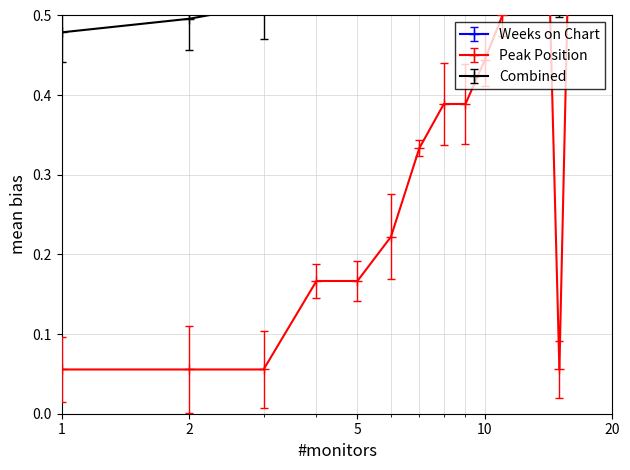

Reading right to left, extract all data points from this chart.

Weeks on Chart: 20=0.9	19=1.0	18=0.9	17=0.9	16=1.0	15=1.0	14=1.0	13=0.9	12=1.0	11=1.0	10=1.0	9=0.9	8=1.0	7=0.9	6=1.0	5=1.0	4=1.0	3=1.0	2=0.9	1=0.9
Peak Position: 20=0.7	19=0.8	18=1.0	17=0.9	16=0.7	15=0.1	14=0.7	13=0.6	12=0.6	11=0.5	10=0.4	9=0.4	8=0.4	7=0.3	6=0.2	5=0.2	4=0.2	3=0.1	2=0.1	1=0.1